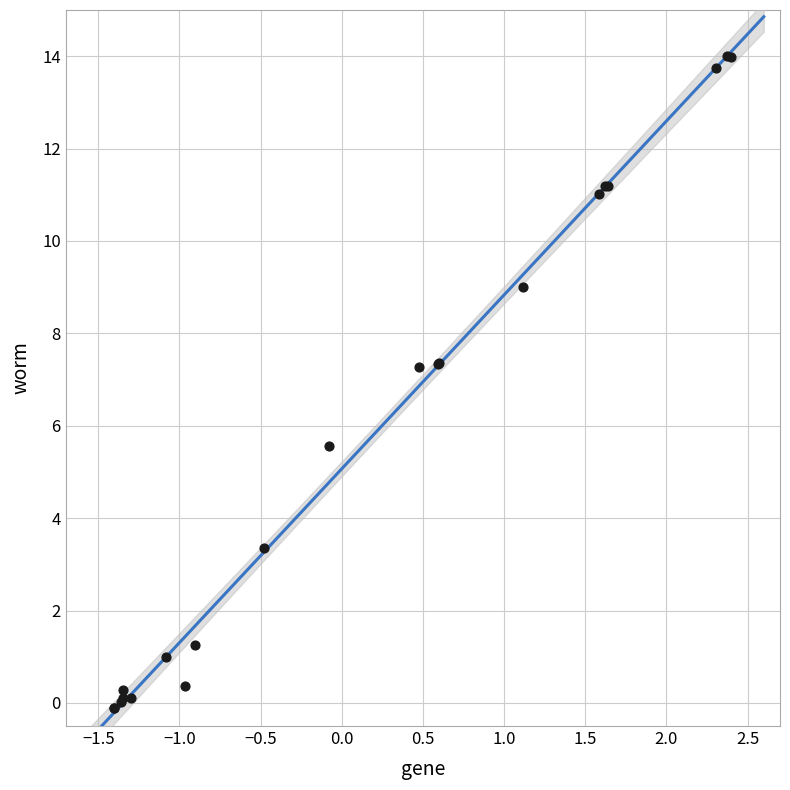

What Y value in the scatter plot is closest to 6?

5.6